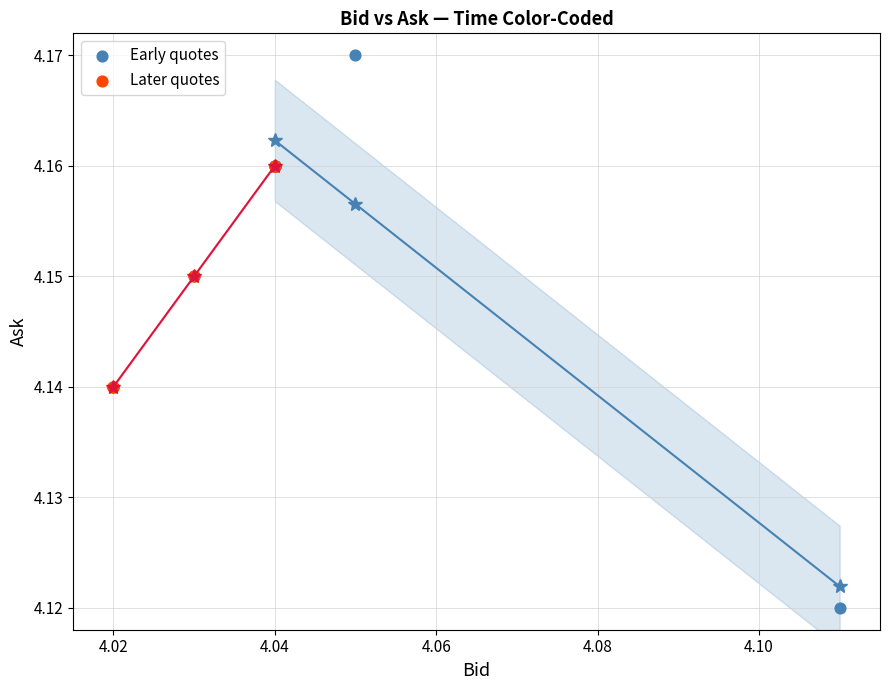

Which series contains the lowest Y value?

Early quotes